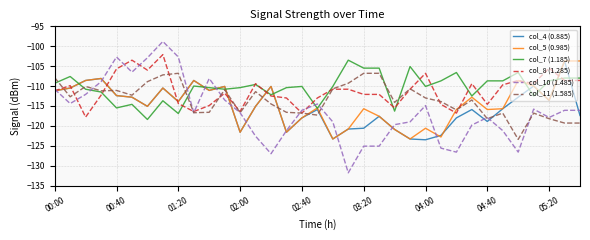

What is the maximum value for col_5 (0.985)?

-103.7